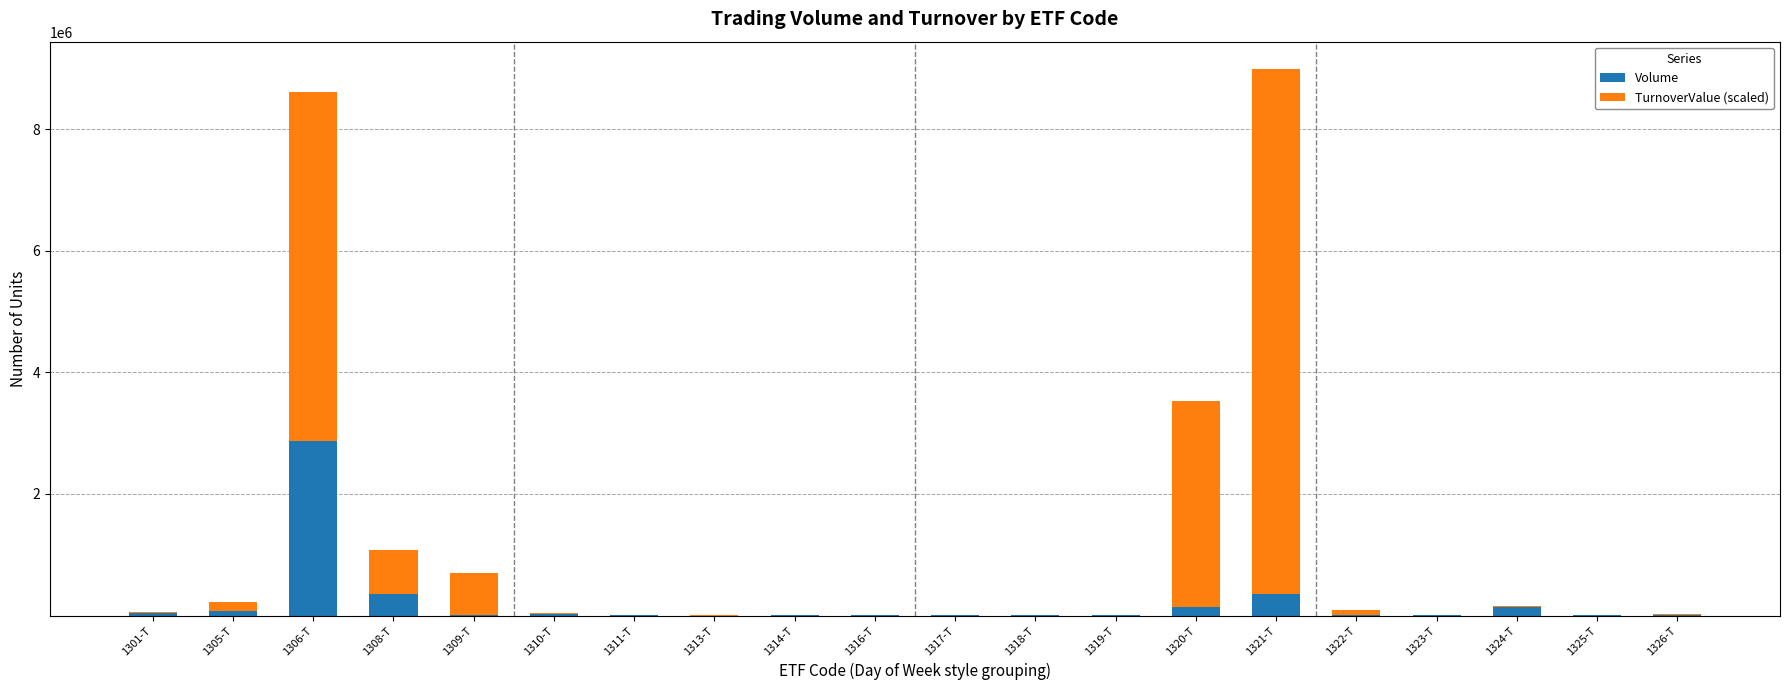

What is the maximum value for Volume?

2879490.0